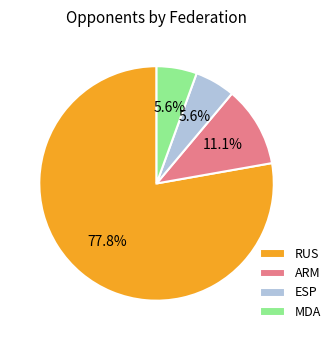

Between RUS and MDA, which is larger?

RUS